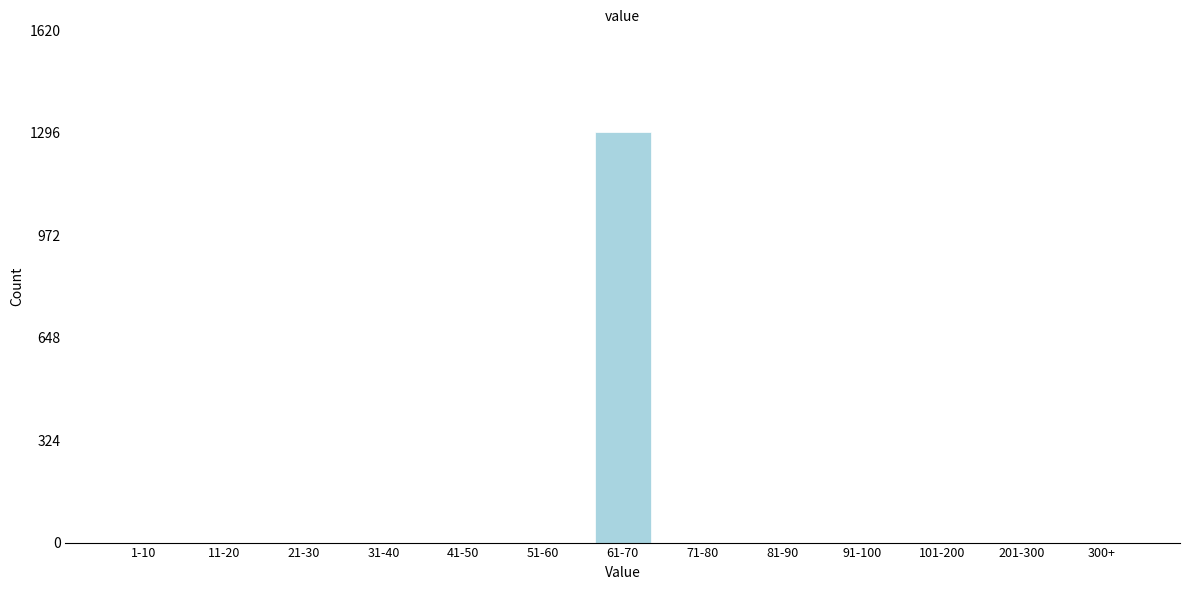

Reading left to right, what are all the values shown in this chart?

1-10=0	11-20=0	21-30=0	31-40=0	41-50=0	51-60=0	61-70=1299	71-80=0	81-90=0	91-100=0	101-200=0	201-300=0	300+=0